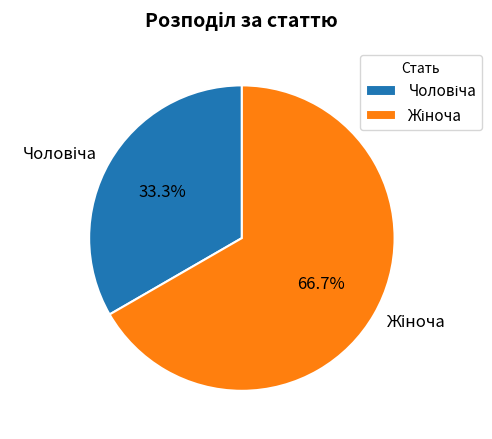

Does any single category account for the majority?

Yes